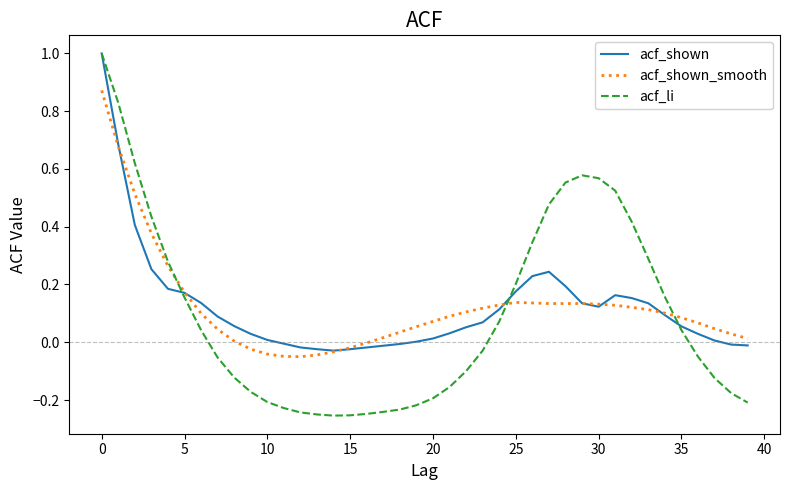

What is the highest value of the acf_li series?

1.0